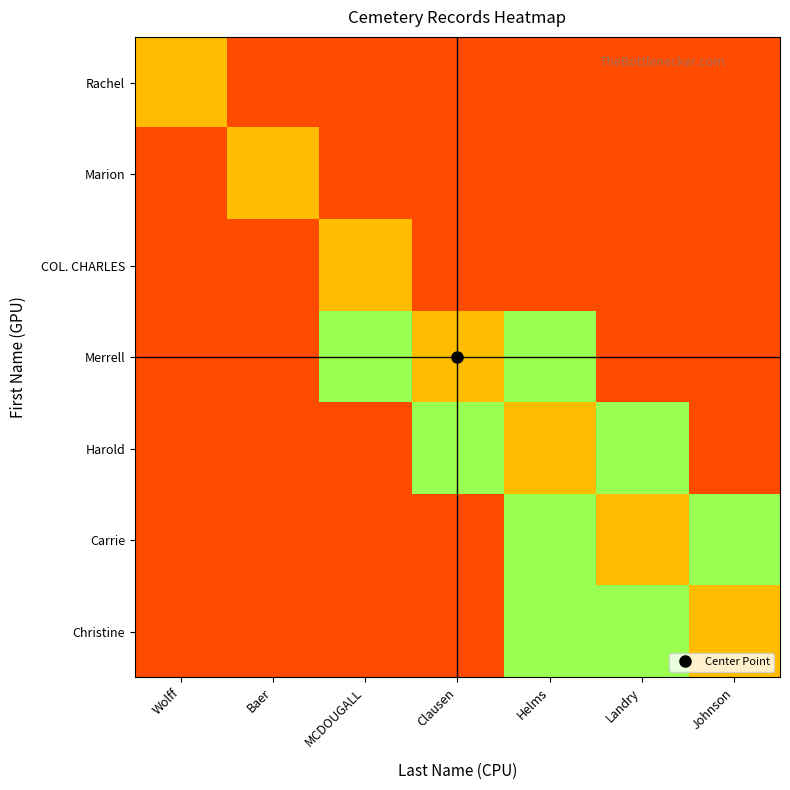

What is the greatest value displayed?

0.8